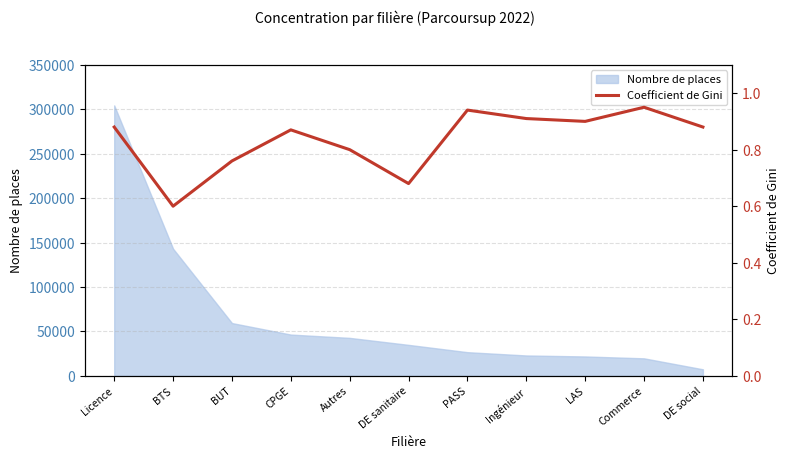

How many interior local valleys (lower than both neighbors) does the data have?

3